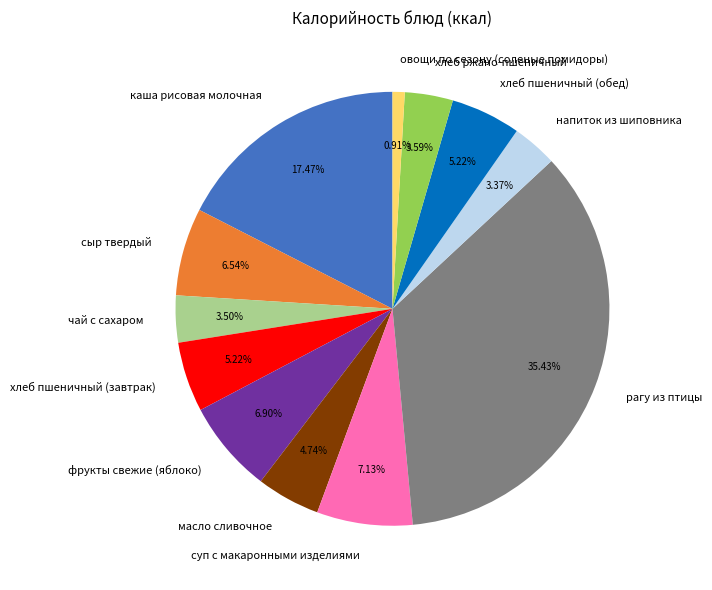

Which has a higher value, напиток из шиповника or каша рисовая молочная?

каша рисовая молочная